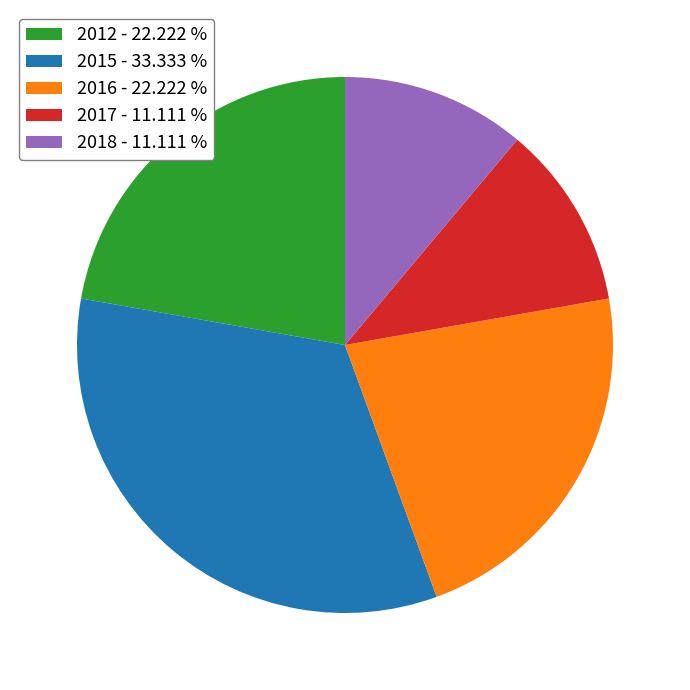

Does 2016 - 22.222 % represent more than half of the total?

No